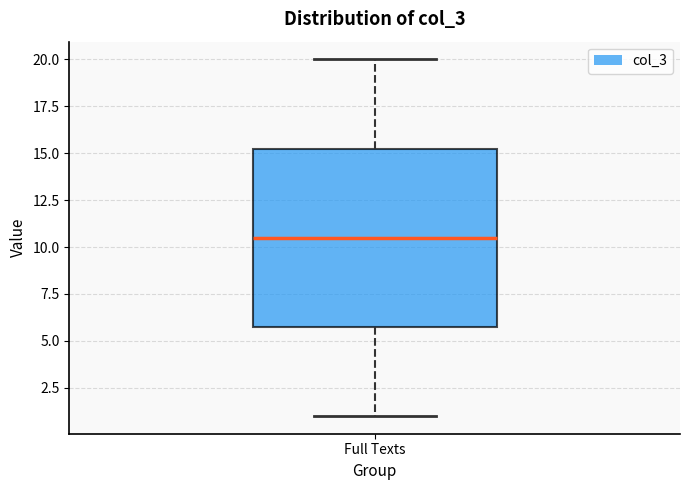

Transcribe this box plot: give where the median line is, the range the box spans, and where the two whiskers end, as read against the y-axis. The values are not printed on the chart, so give them approximately, as read against the axis.

median 10.5, box 6.0 to 15.5, whiskers 1.0 to 20.0